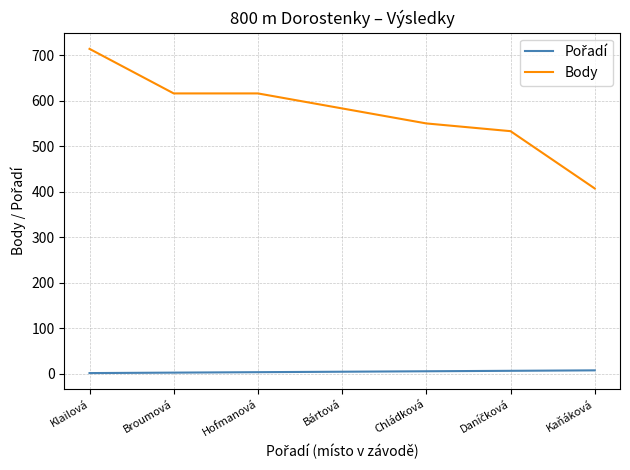

Is it true that Body equals 583 at Bártová?

True